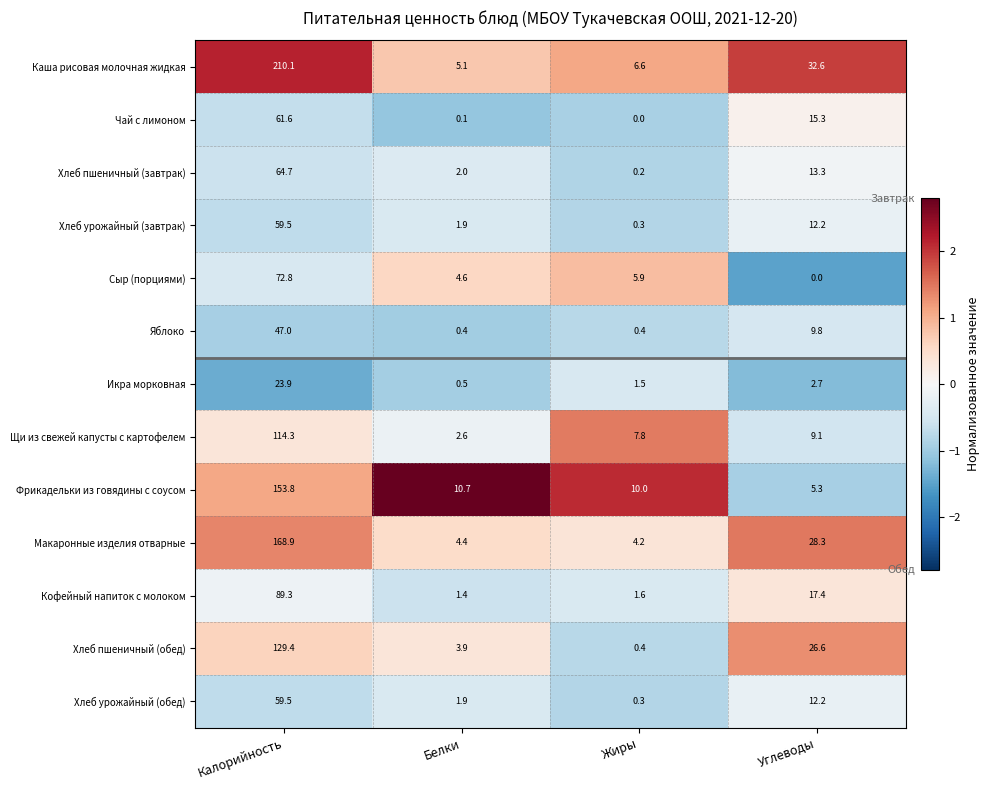

The Кофейный напиток с молоком series shows 0.8 at Белки. True or false?

False